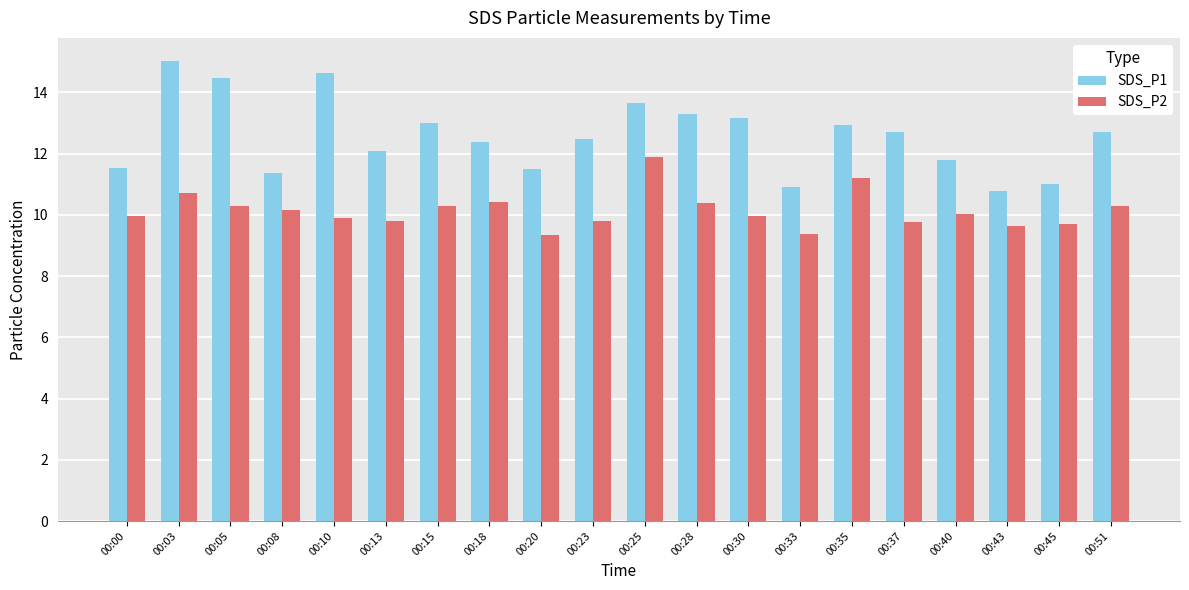

What is the spread (max minus min) of values at 00:05?

4.2